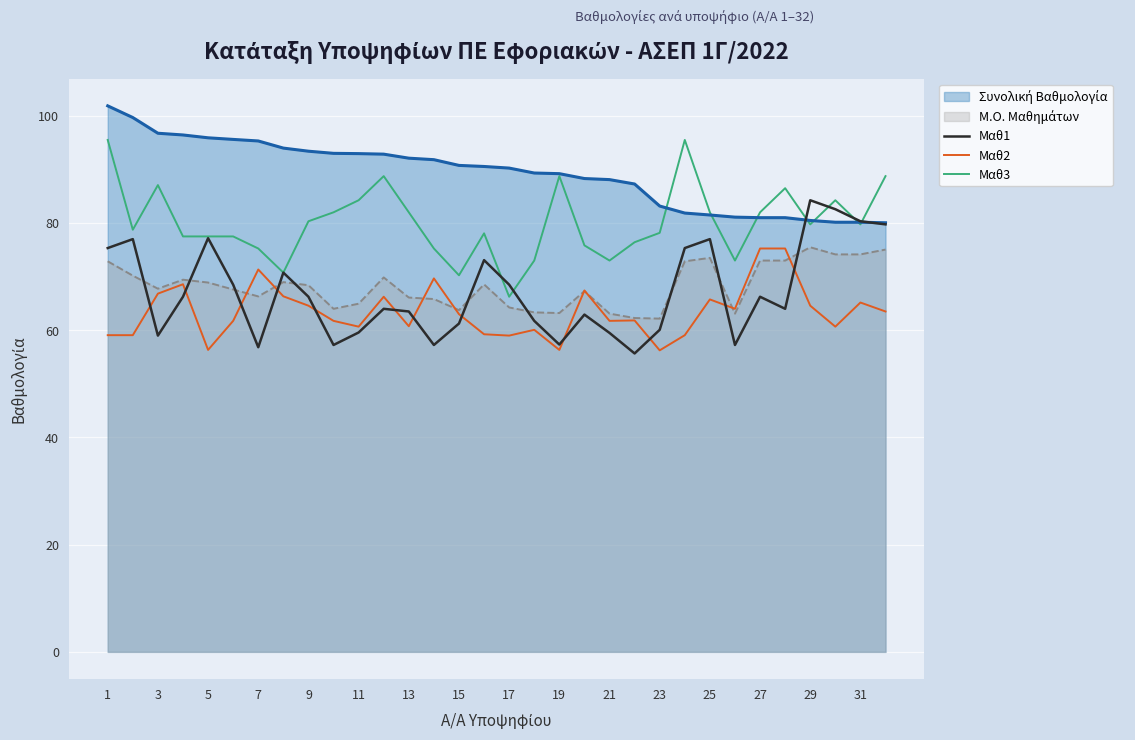

Which series changed the most between 5 and 9?

Μαθ1